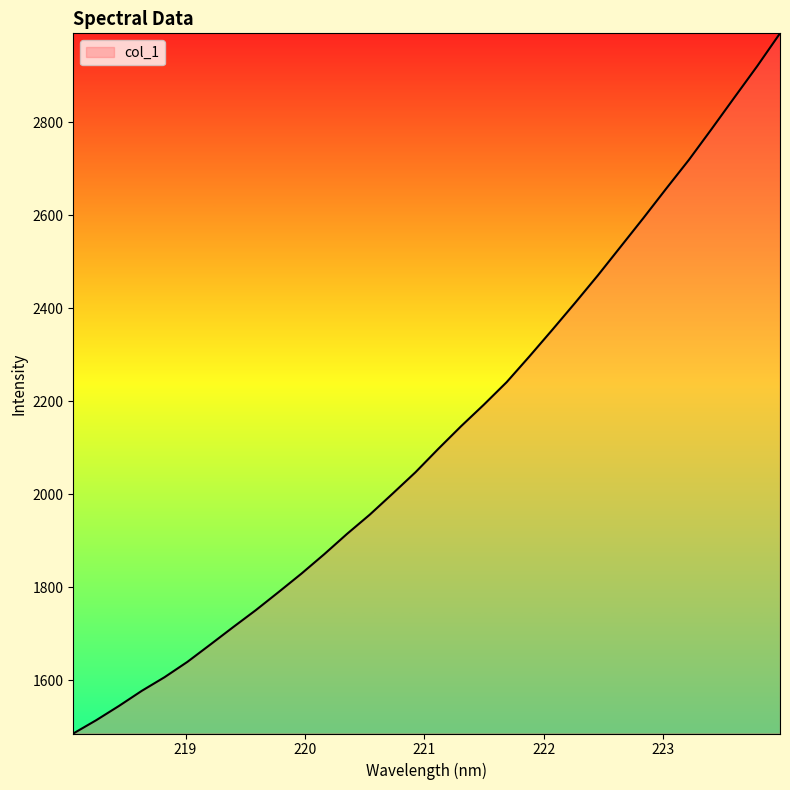

What is the greatest value displayed?

2991.4